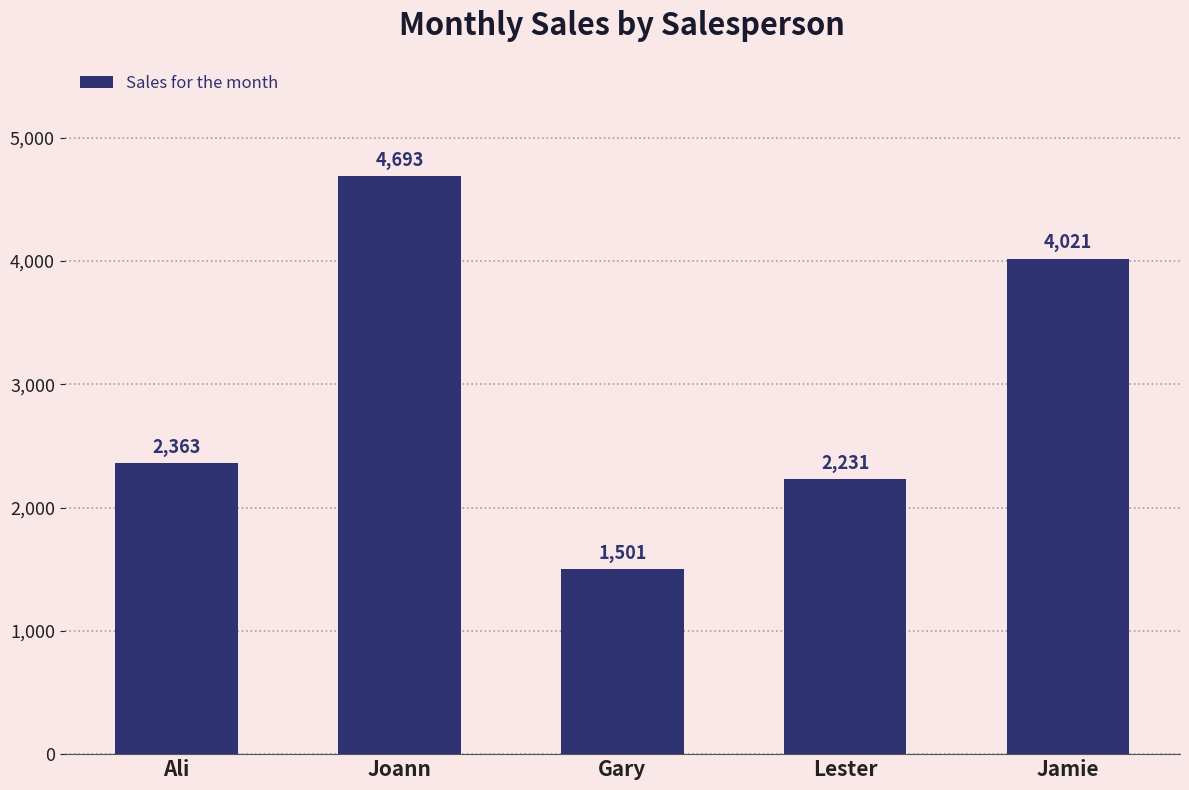

What is the label of the 5th bar from the left?

Jamie